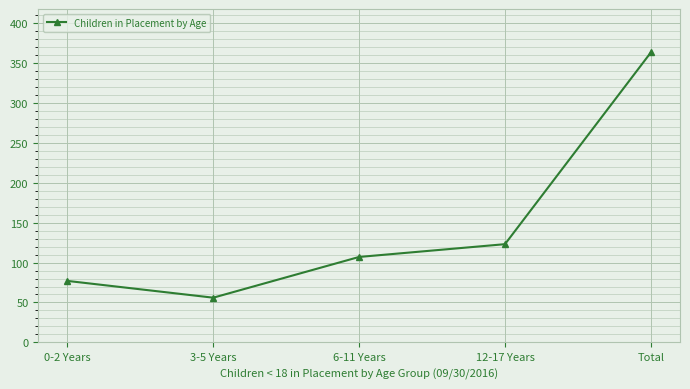

What is the smallest value displayed?

56